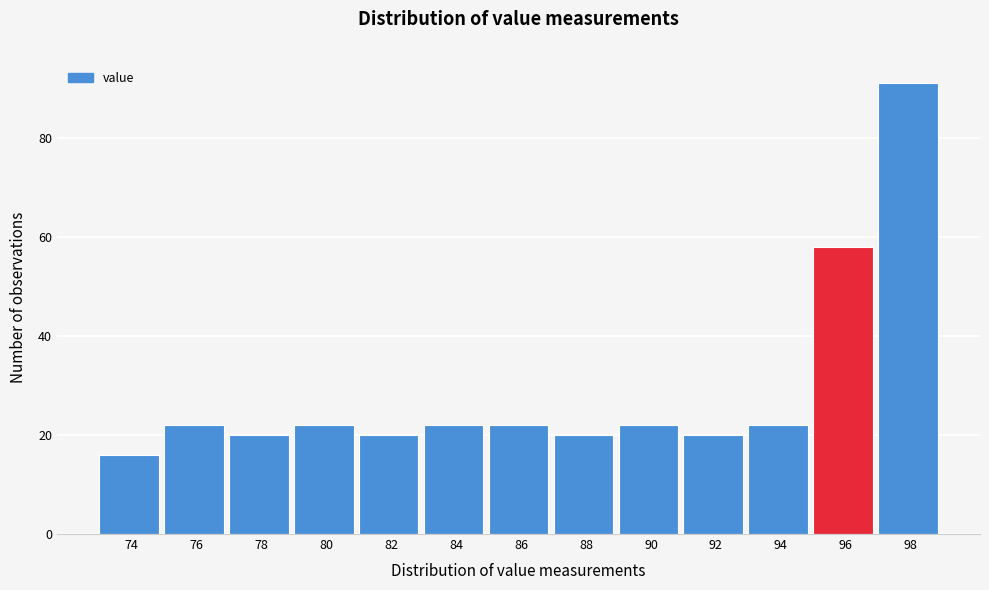

Reading left to right, transcribe all the data shown in this chart.

16	22	20	22	20	22	22	20	22	20	22	58	91